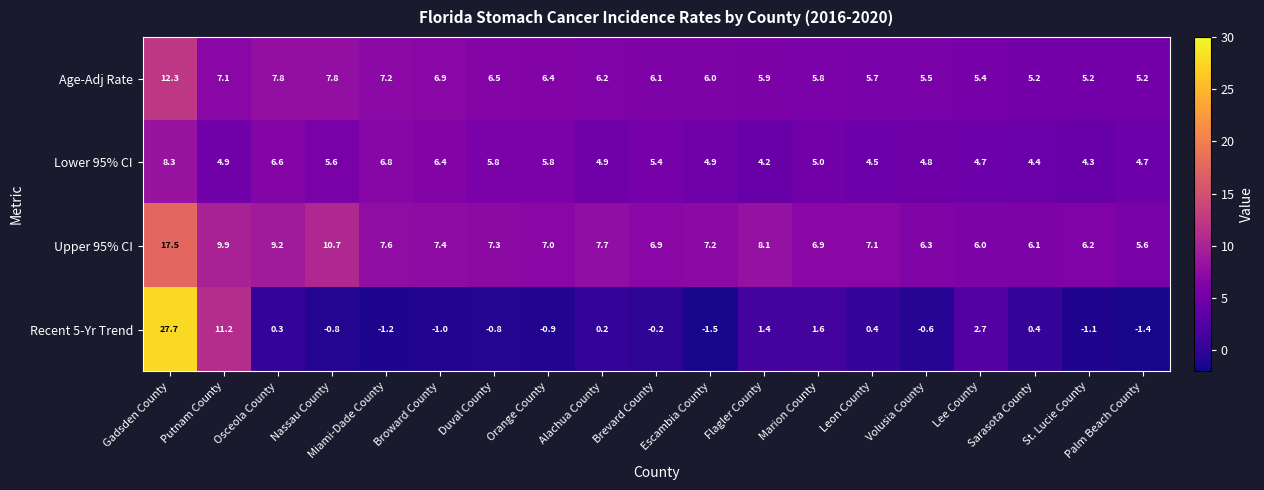

What is the difference between the maximum and minimum values in the Age-Adj Rate series?

7.1